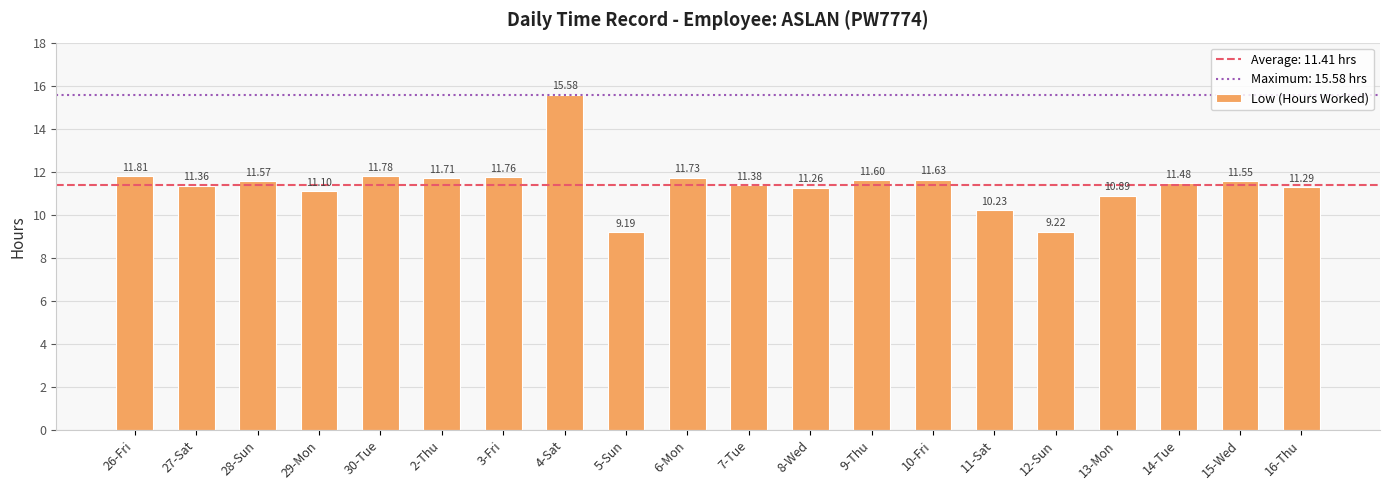

What is the average value?

11.4